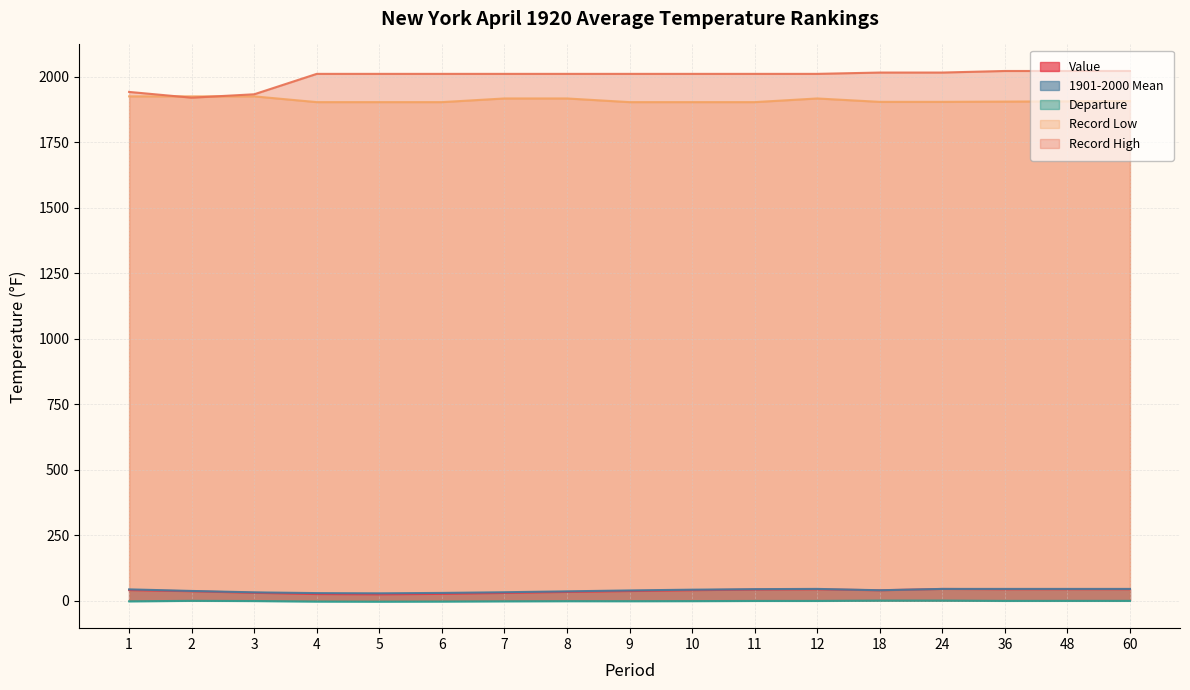

The Record High series shows 2648.5 at 36. True or false?

False